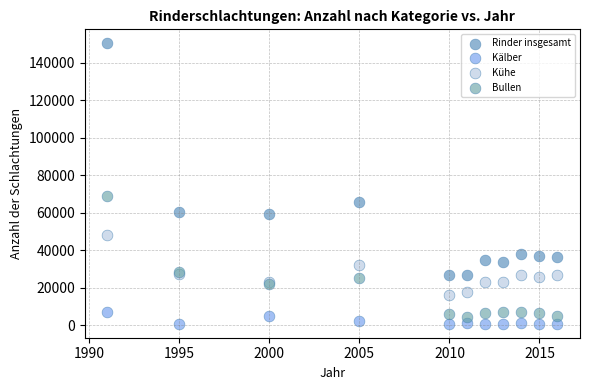

Which series has the widest spread of Y values?

Rinder insgesamt